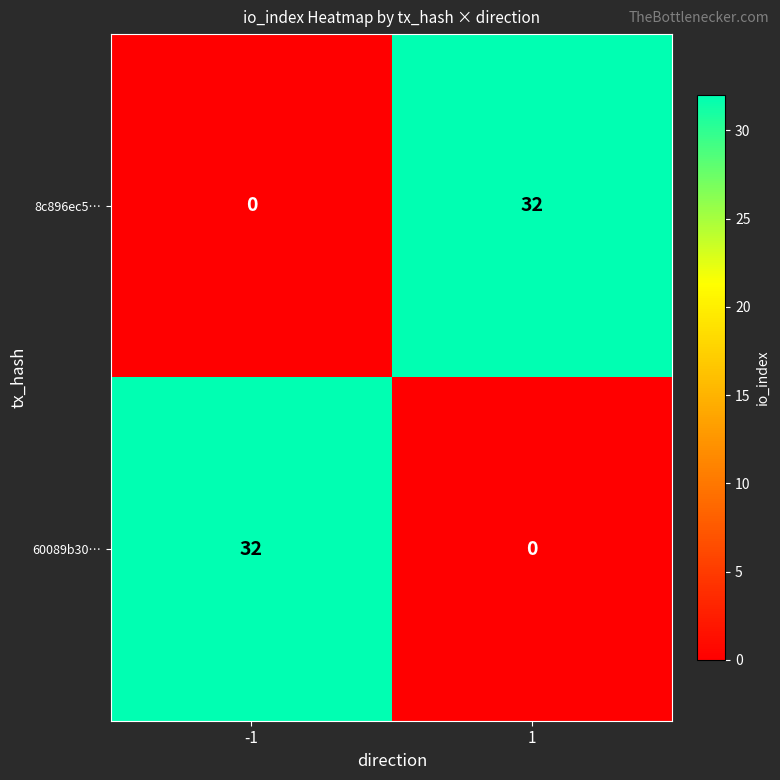

What is the difference between the highest and lowest values at 1?

32